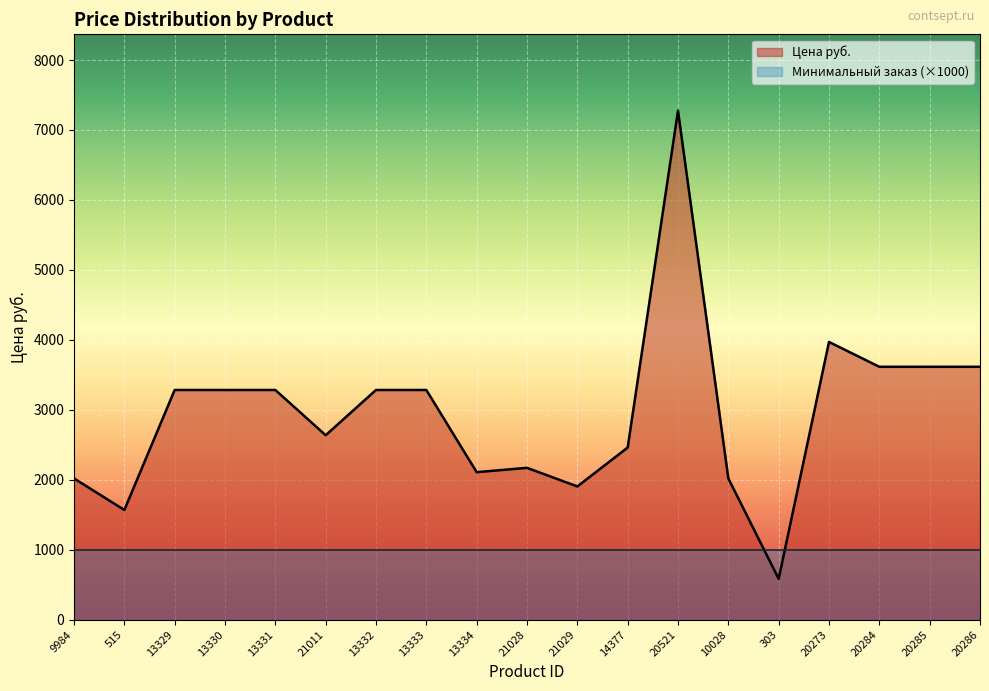

What is the difference between the second highest and minimum values?

3386.6